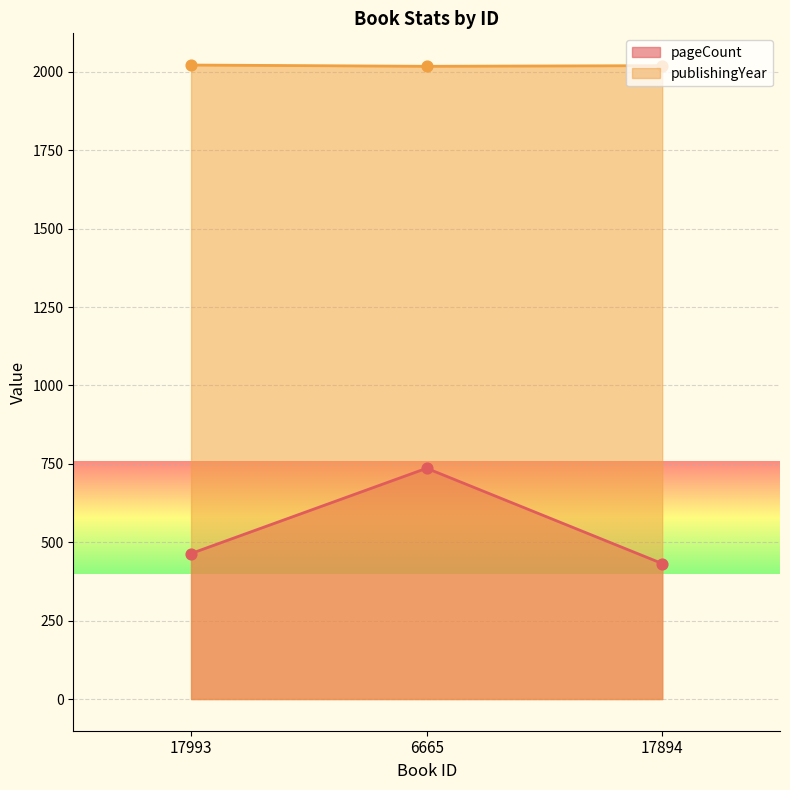

What is the total value across all series at 6665?

2754